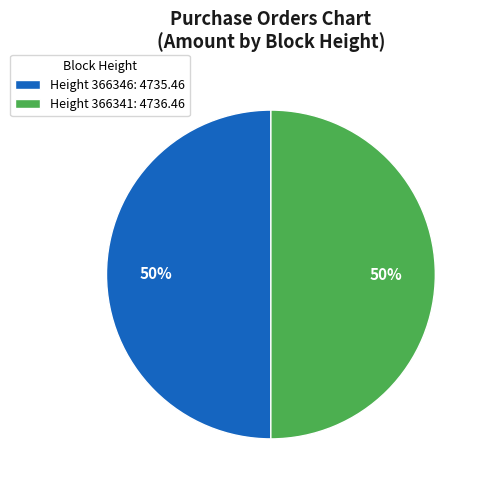

Approximately how many times larger is the value at Height 366341: 4736.46 compared to Height 366346: 4735.46?

1.0